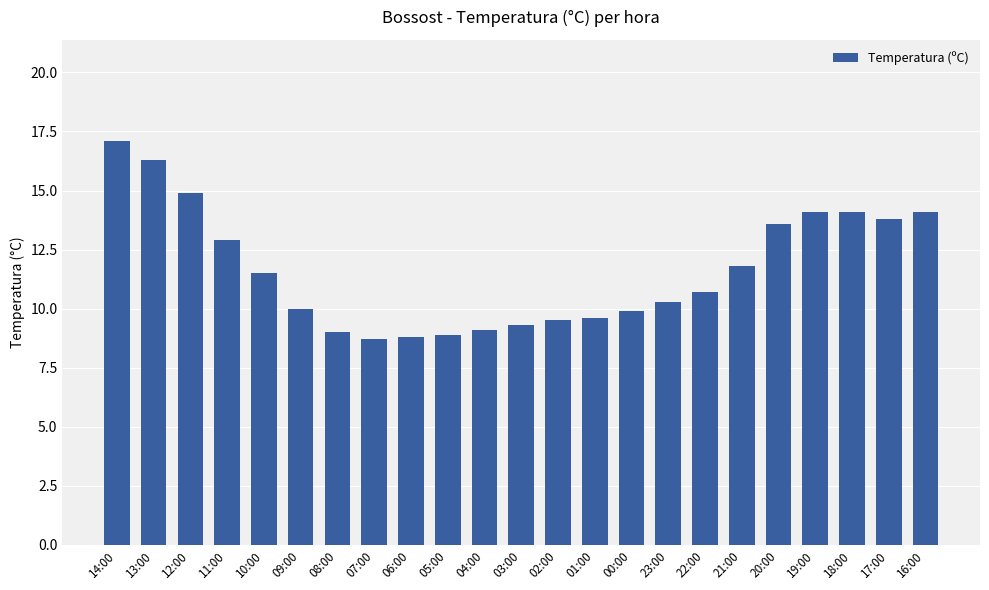

What is the label of the 23rd bar from the left?

16:00